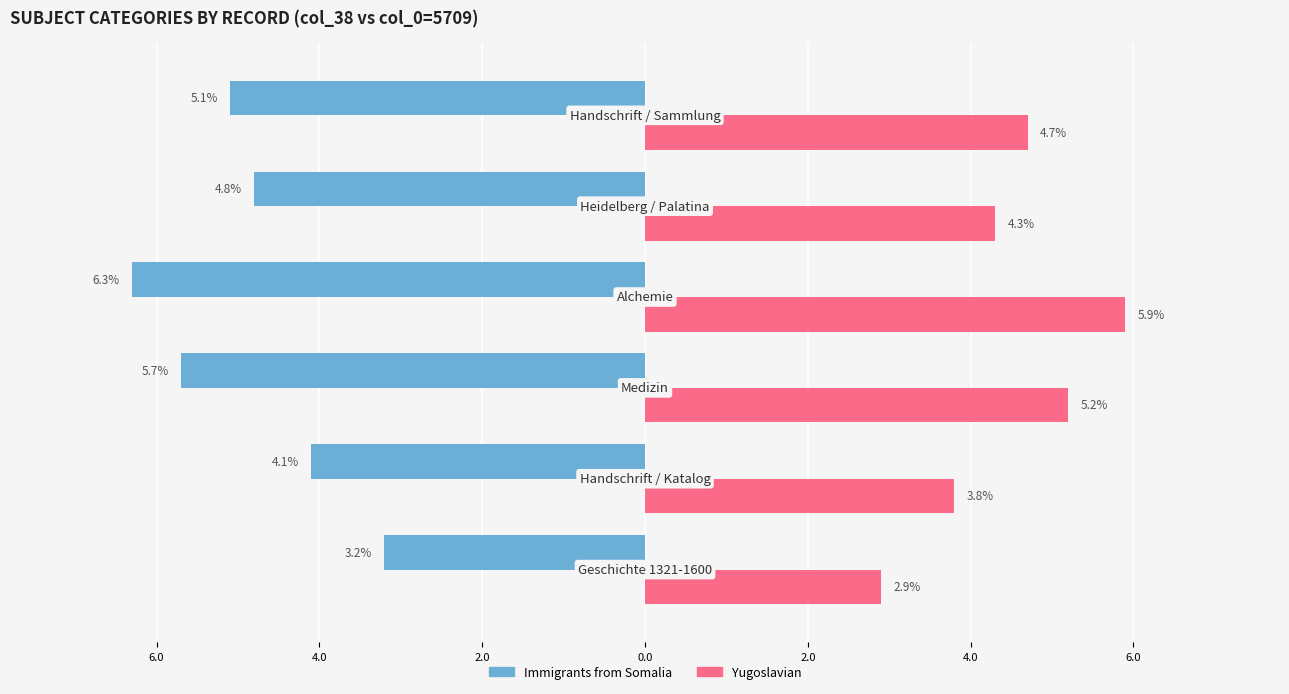

What are all the series names shown in the legend?

Immigrants from Somalia, Yugoslavian